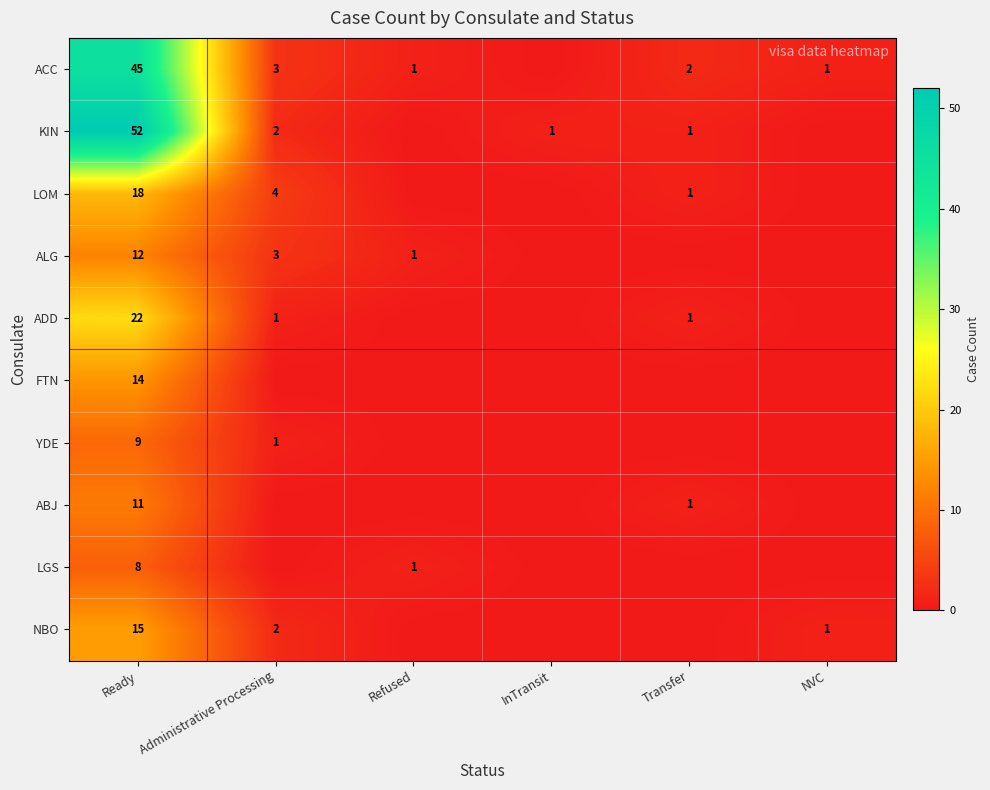

What is the total value across all series at Ready?

206